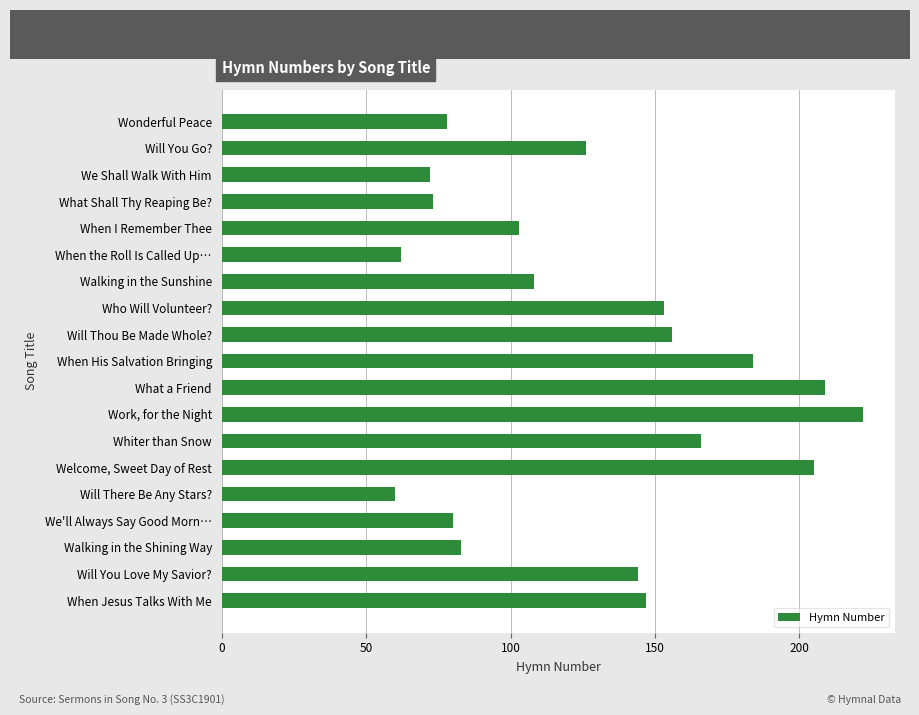

Reading top to bottom, extract all data points from this chart.

Wonderful Peace=78	Will You Go?=126	We Shall Walk With Him=72	What Shall Thy Reaping Be?=73	When I Remember Thee=103	When the Roll Is Called Up…=62	Walking in the Sunshine=108	Who Will Volunteer?=153	Will Thou Be Made Whole?=156	When His Salvation Bringing=184	What a Friend=209	Work, for the Night=222	Whiter than Snow=166	Welcome, Sweet Day of Rest=205	Will There Be Any Stars?=60	We'll Always Say Good Morn…=80	Walking in the Shining Way=83	Will You Love My Savior?=144	When Jesus Talks With Me=147